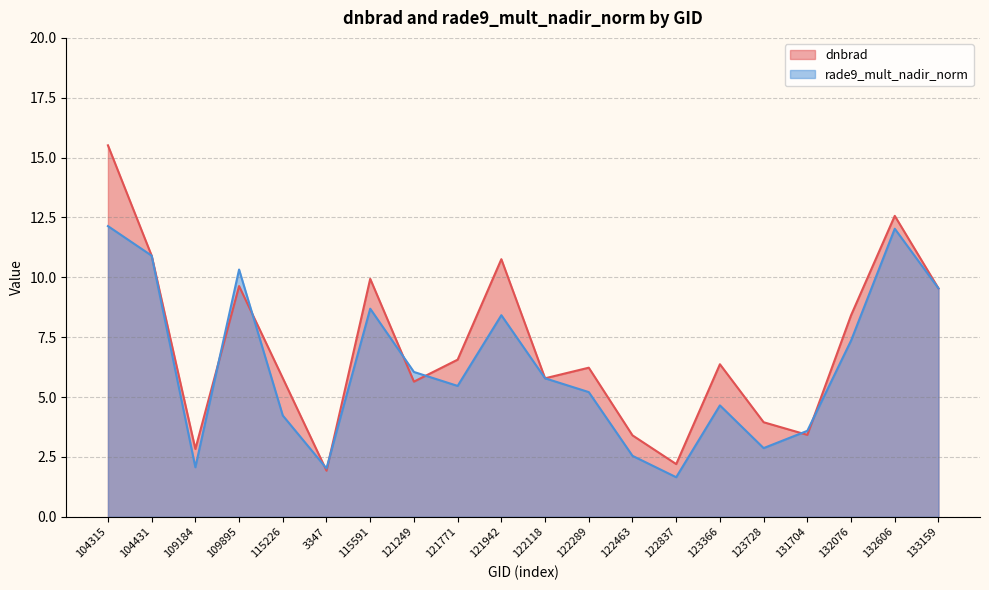

Which label corresponds to the largest value in the chart?

104315